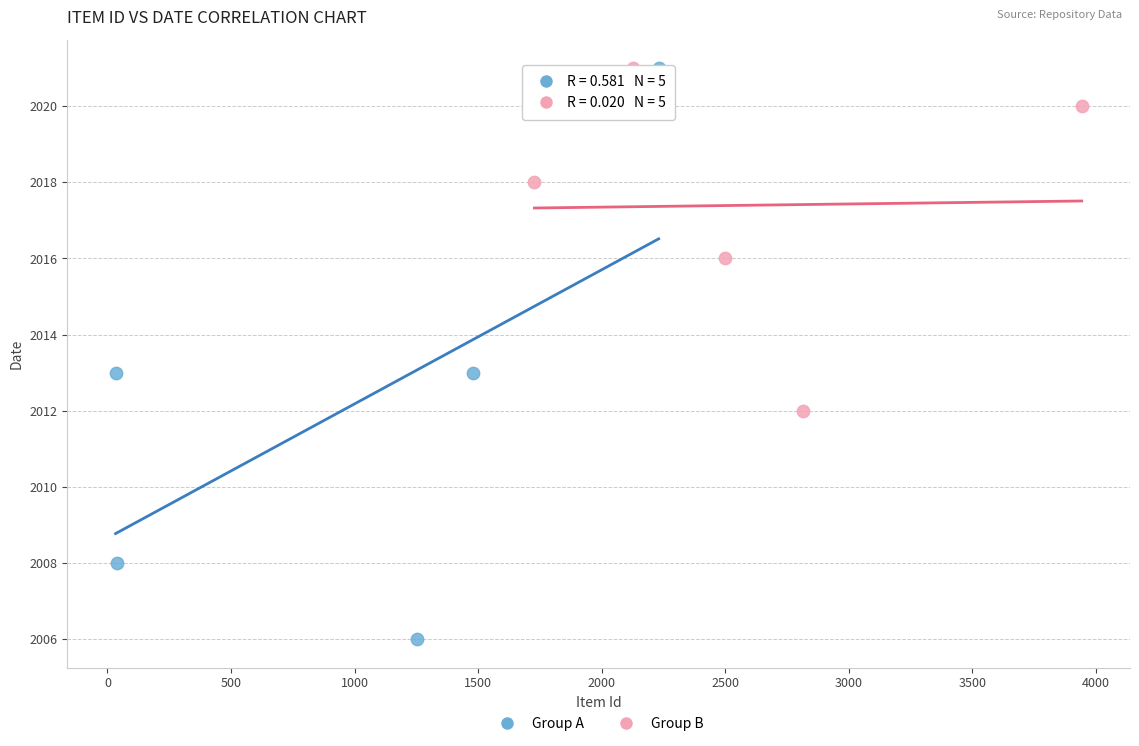

What are all the series names shown in the legend?

Group A, Group B